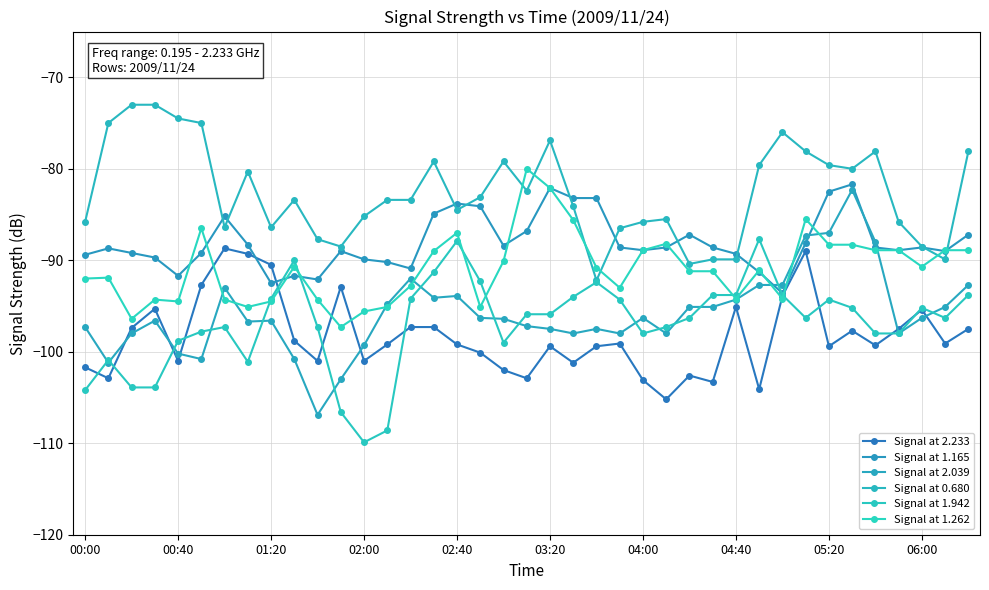

True or false: Signal at 1.942 and Signal at 1.165 intersect in this chart.

True